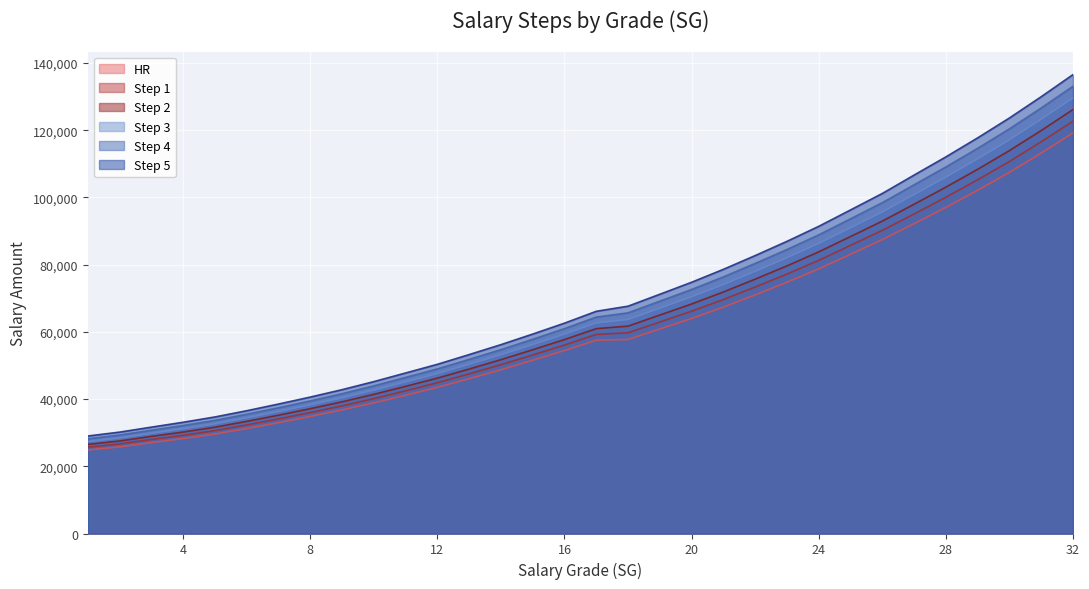

What is the sum of the Step 1 values at 32 and 15?

175789